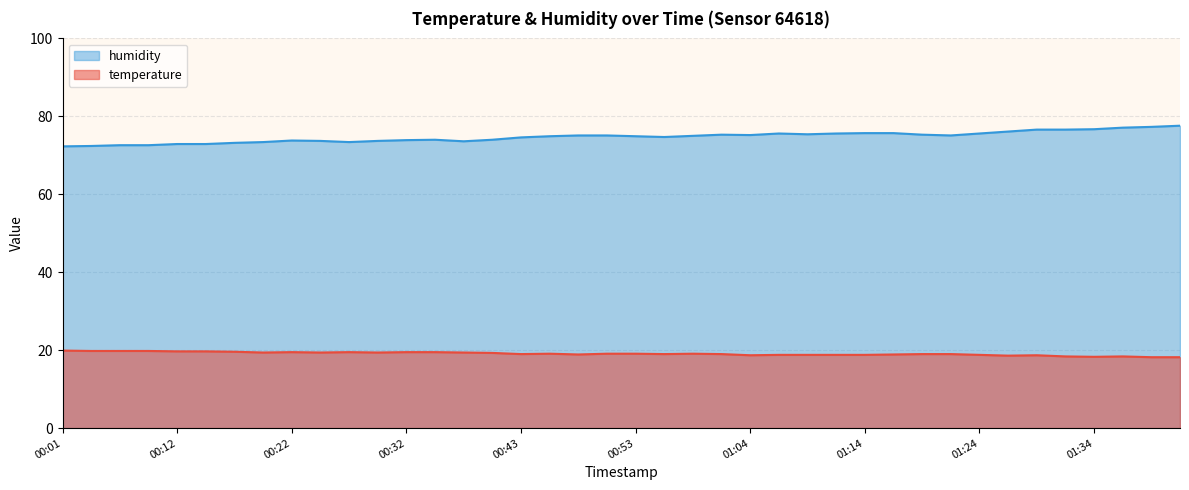

Which series has the largest range (max minus min)?

humidity